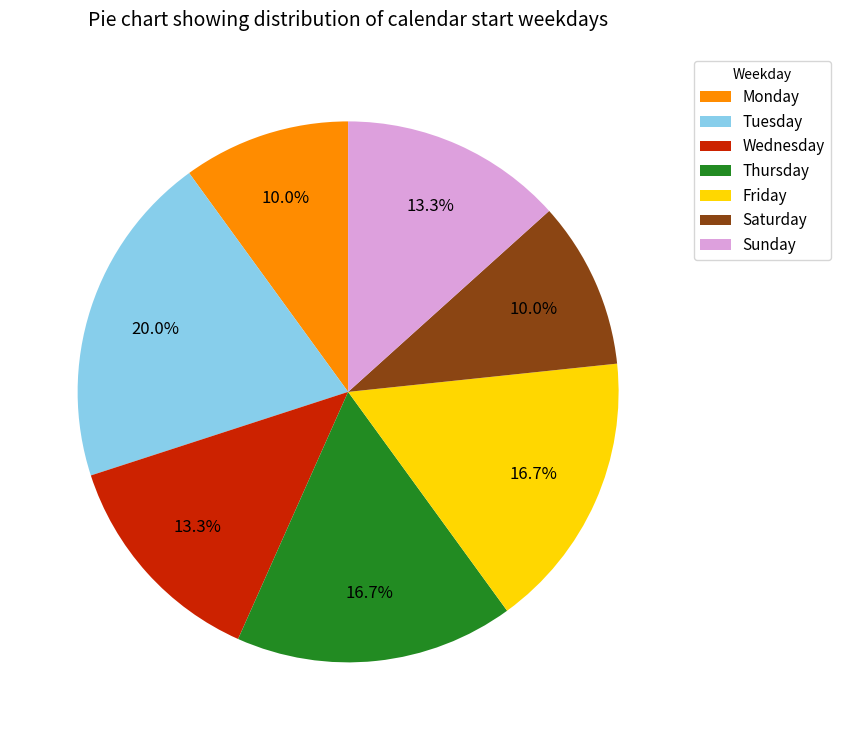

Which category has the biggest portion of the pie?

Tuesday